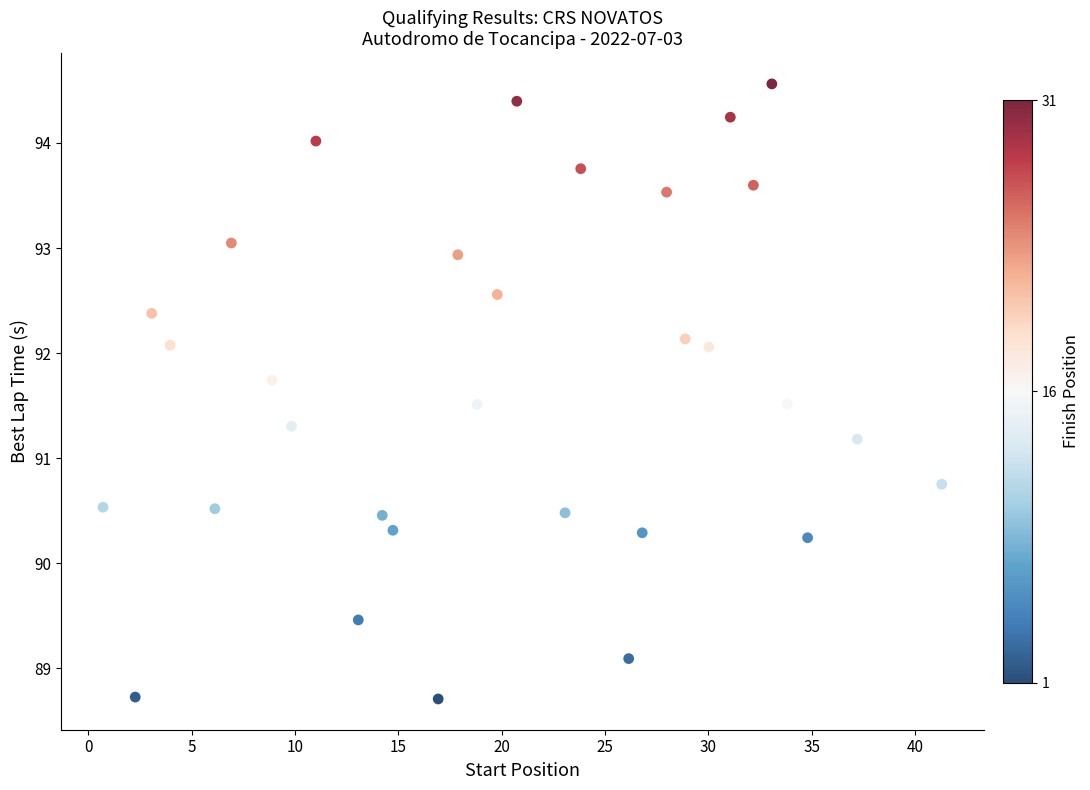

What is the range of X values (max minus min)?

40.6